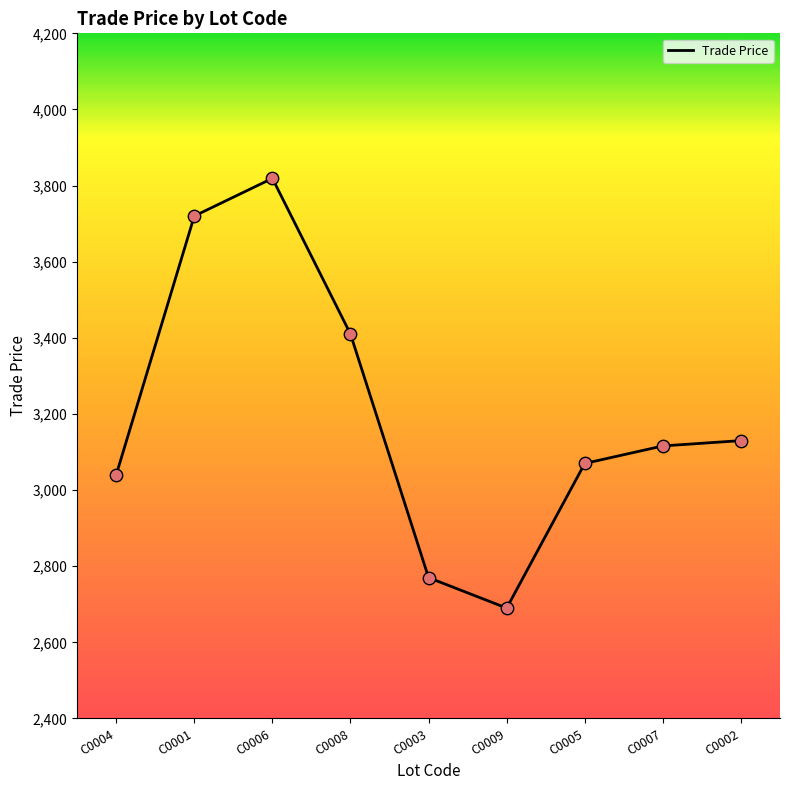

Approximately how many times larger is the value at C0002 compared to C0007?

1.0